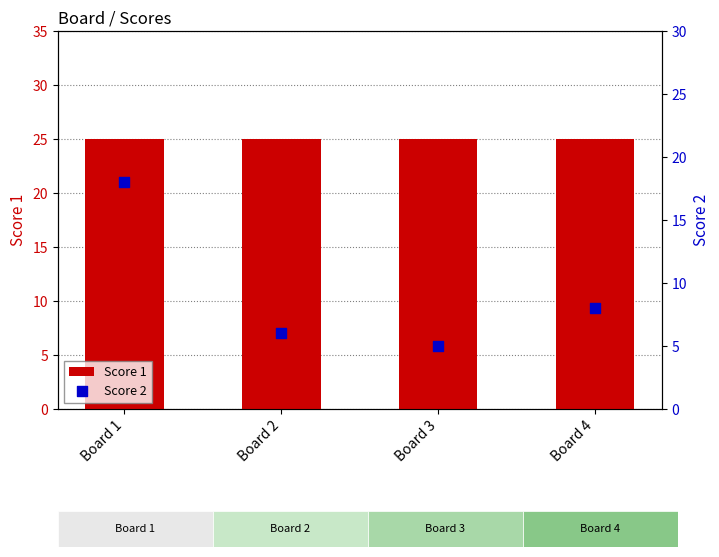

At how many categories does at least one series exceed 13?

4